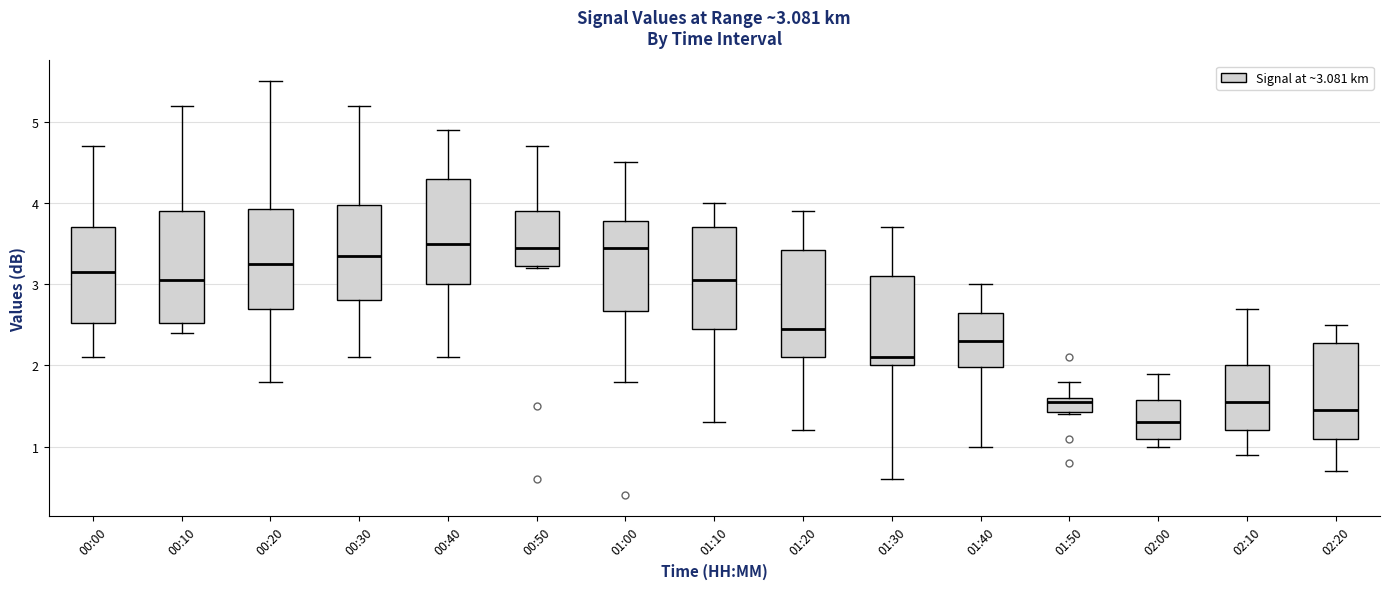

Which box has the lowest median line?

02:00